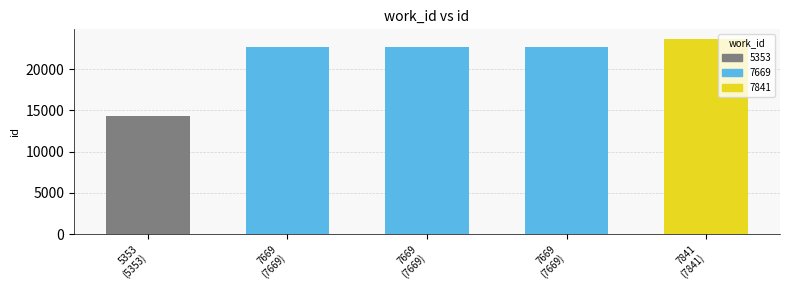

What is the average value?

21218